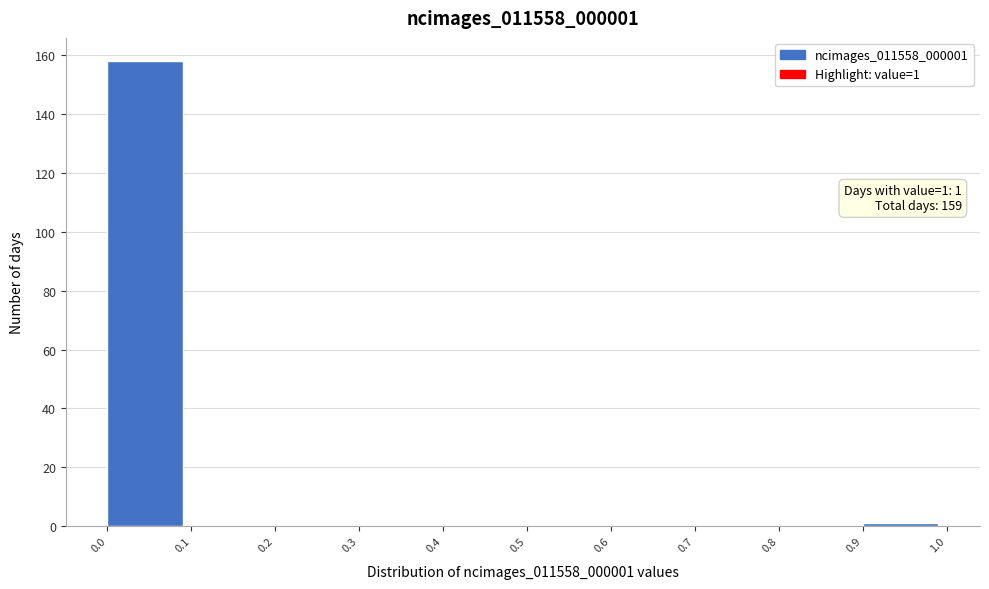

Which range on the x-axis has the tallest bar?

0.0 to 0.1